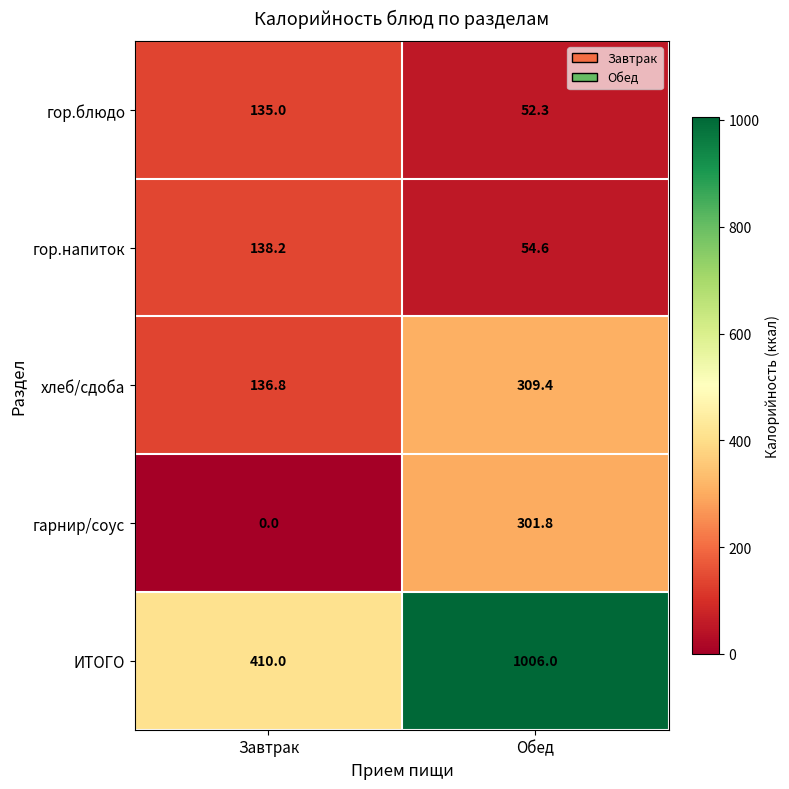

At which category does the chart reach its peak across all series?

Обед